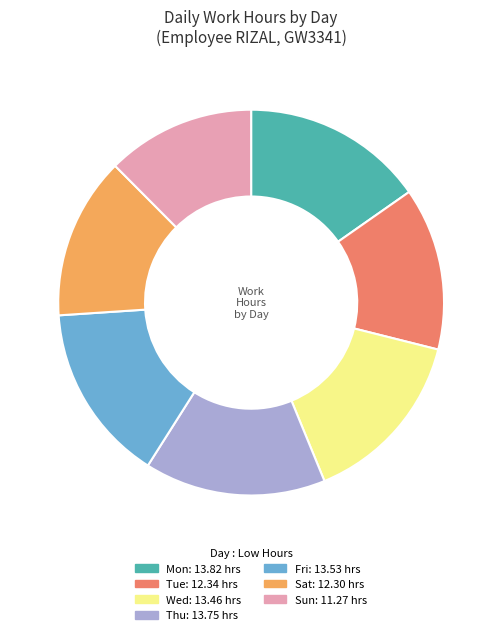

Is it true that Sun is 24% of the pie?

False